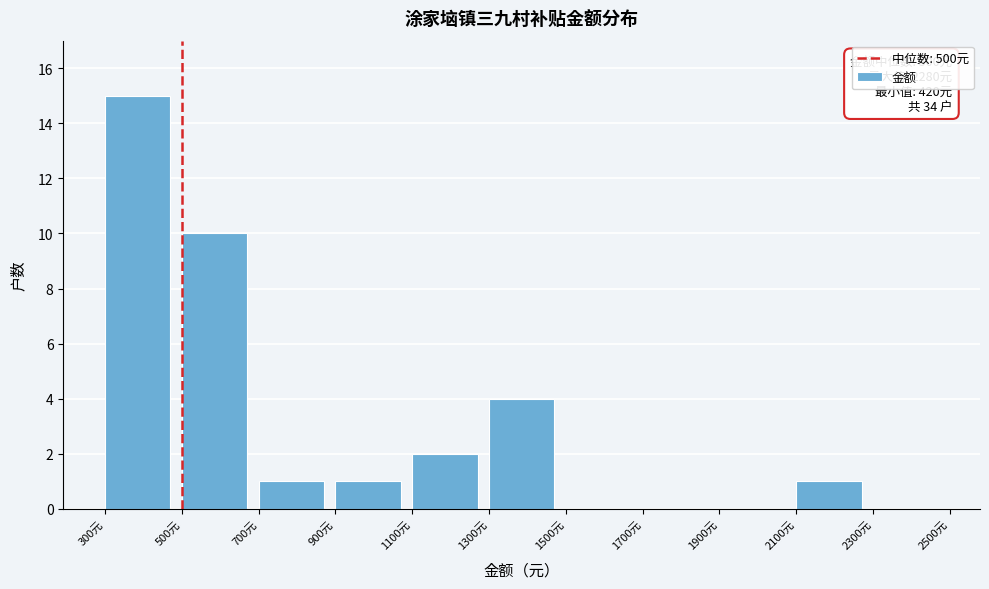

Which range on the x-axis has the tallest bar?

300 to 500